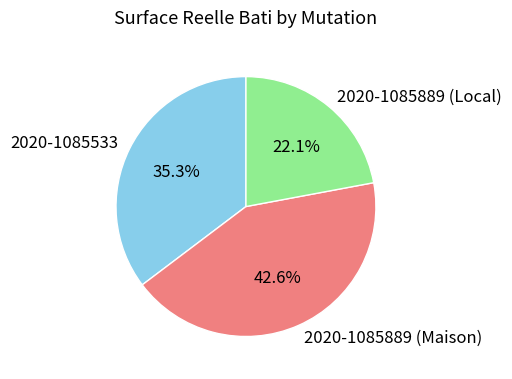

The 2020-1085889 (Maison) slice represents 32% of the pie. True or false?

False